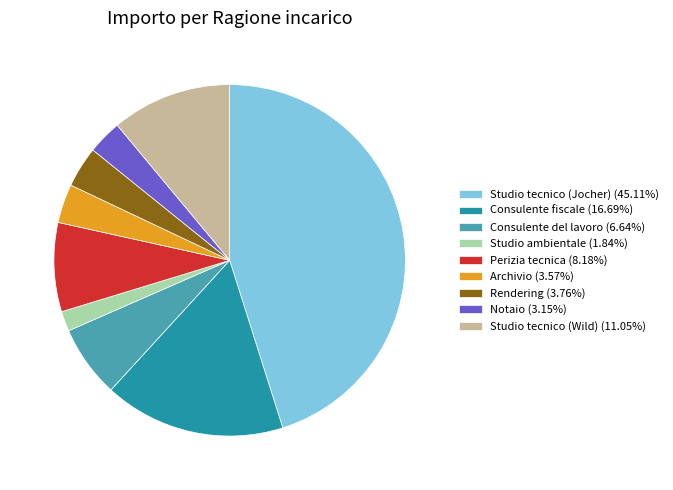

Is there any slice that represents more than half of the pie?

No